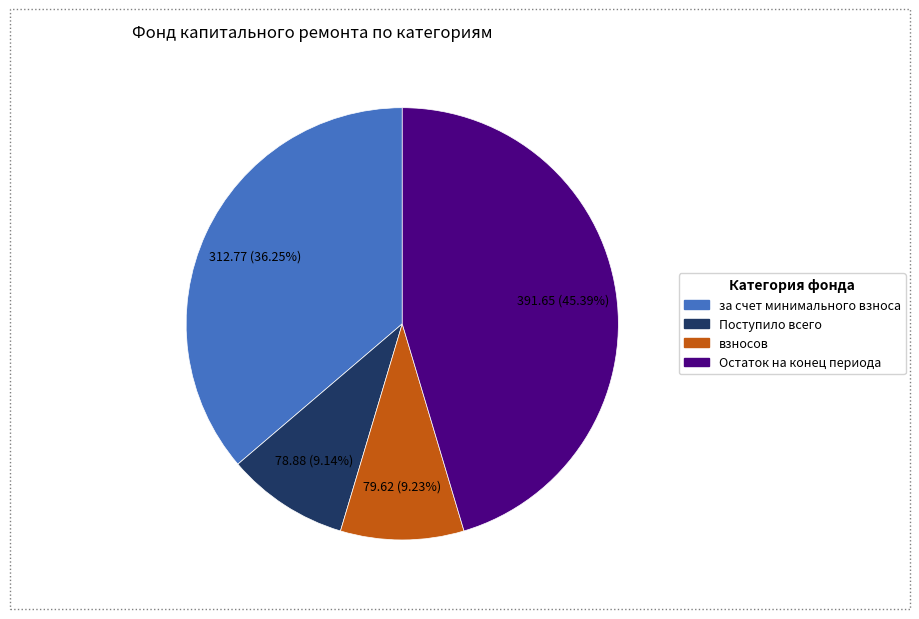

To the nearest percent, what portion does Поступило всего represent?

9%